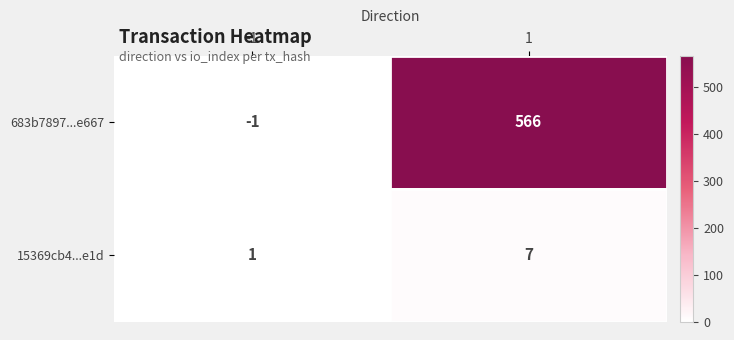

How many data points does each series have?

2